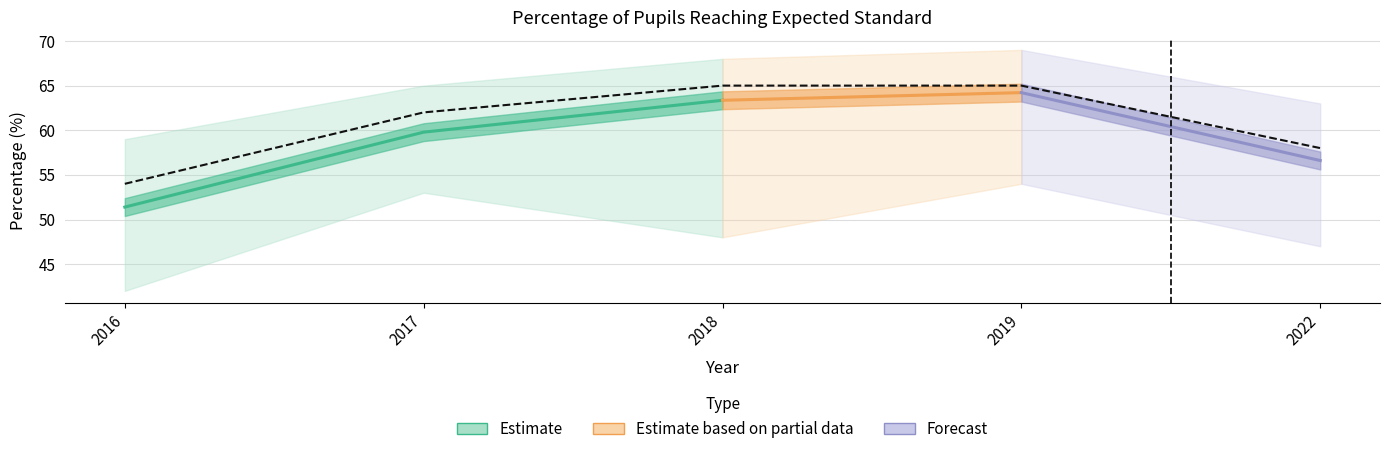

What is the approximate value at 2018, to the nearest 5?

65